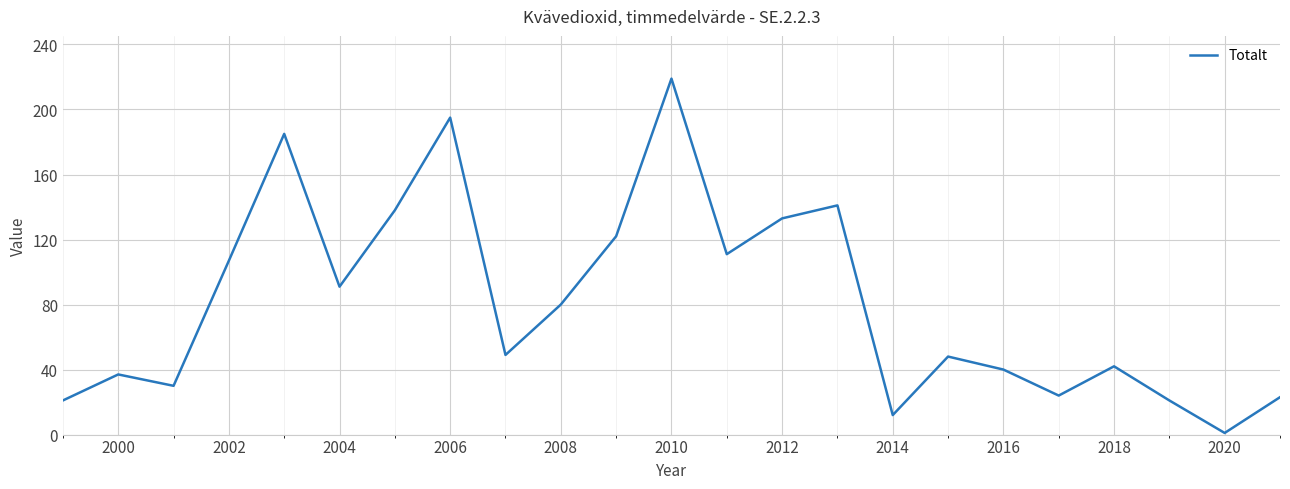

What is the maximum value shown in the chart?

219